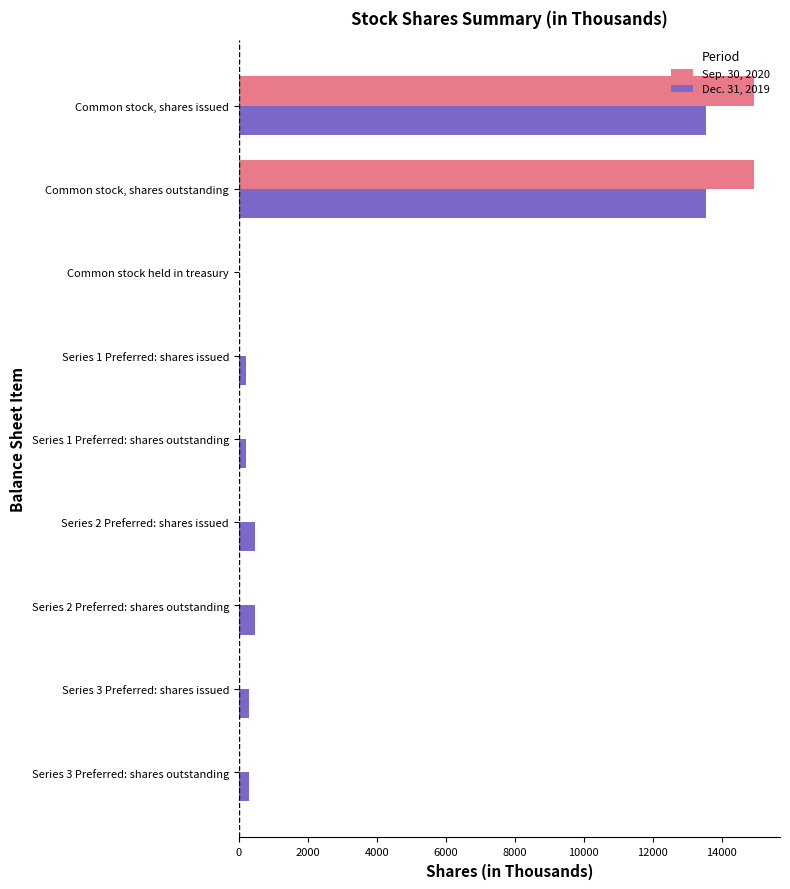

What is the total value across all series at Common stock, shares issued?

28491